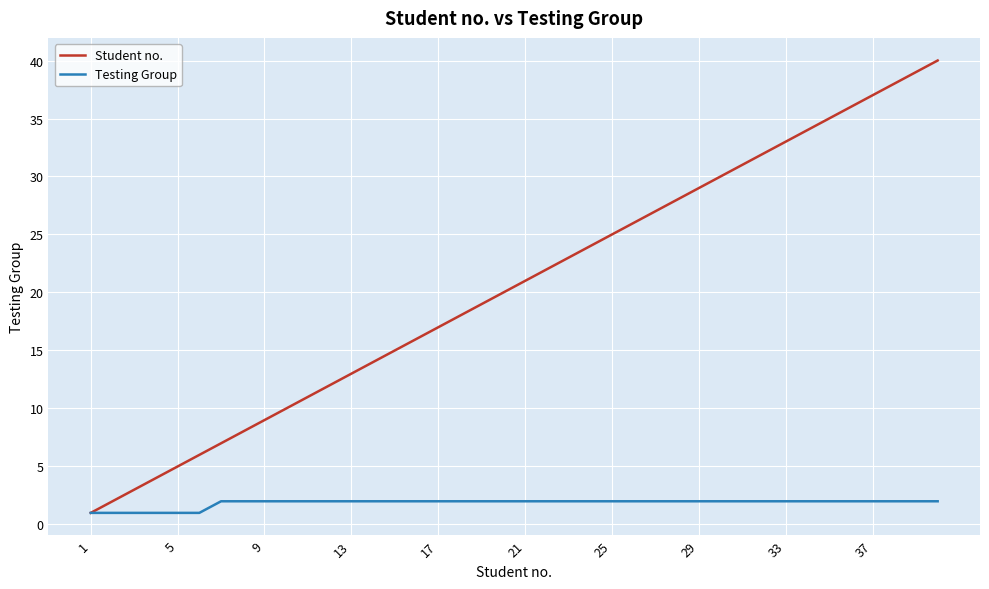

True or false: Student no. has more than 1 points higher than both neighbors.

False